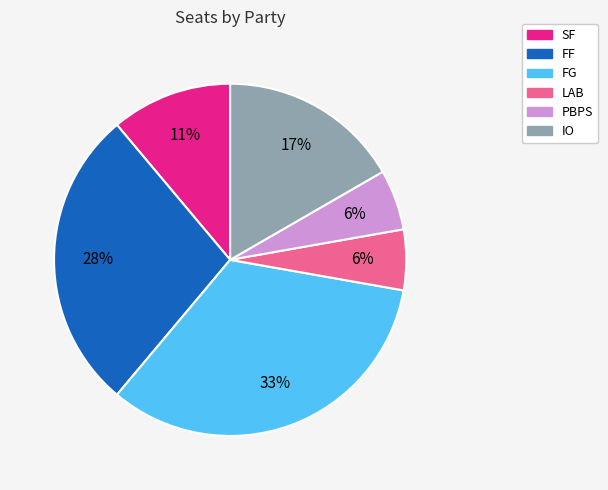

Which has a higher value, FG or PBPS?

FG